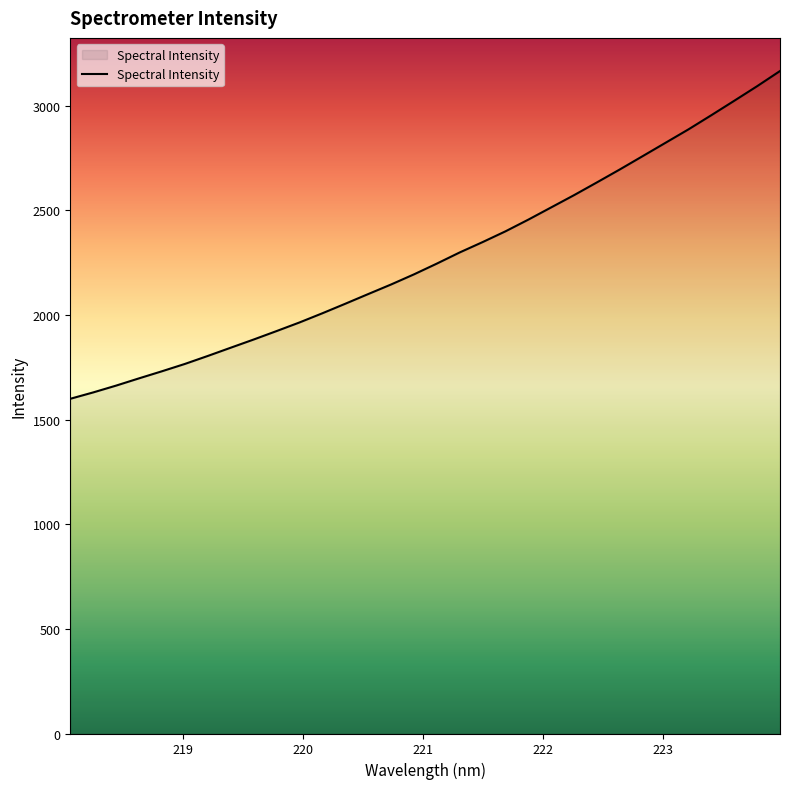

What is the greatest value displayed?

3165.0